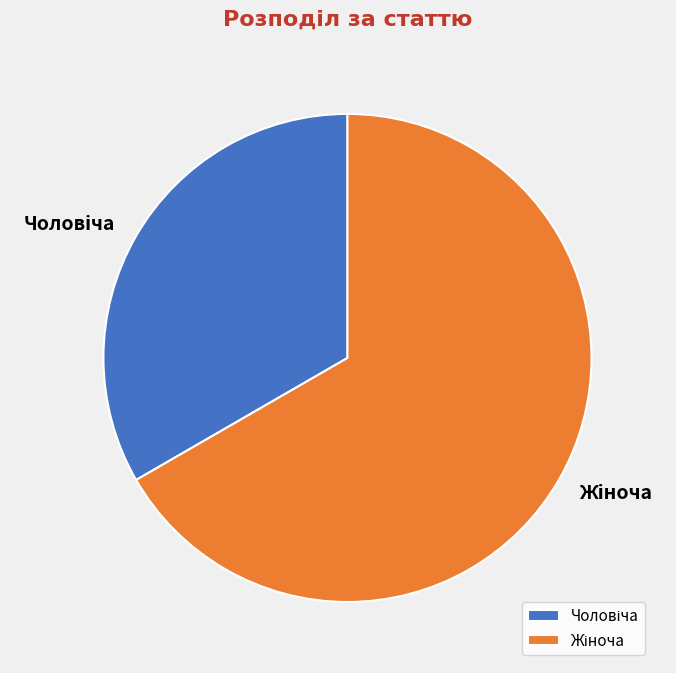

Does any single category account for the majority?

Yes